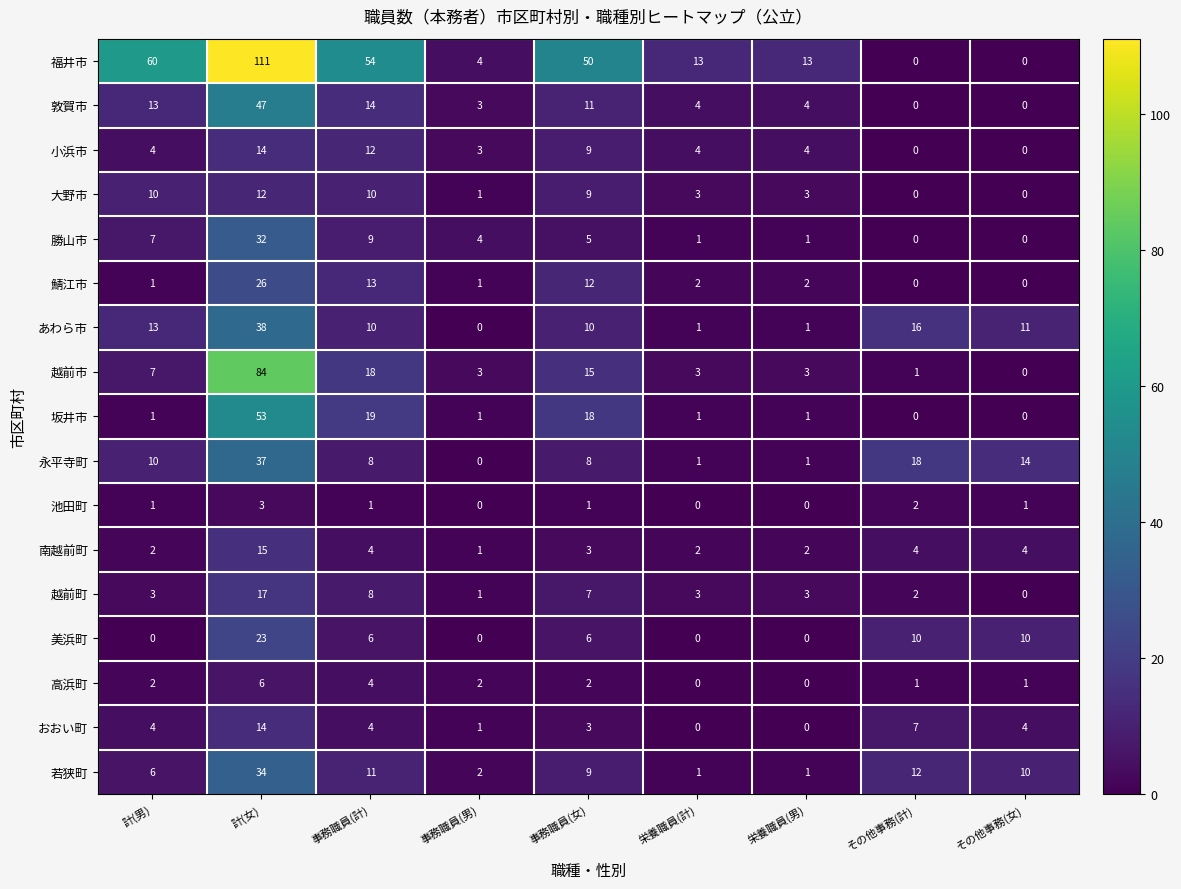

True or false: 越前町 has a value of 3 at その他事務(計).

False